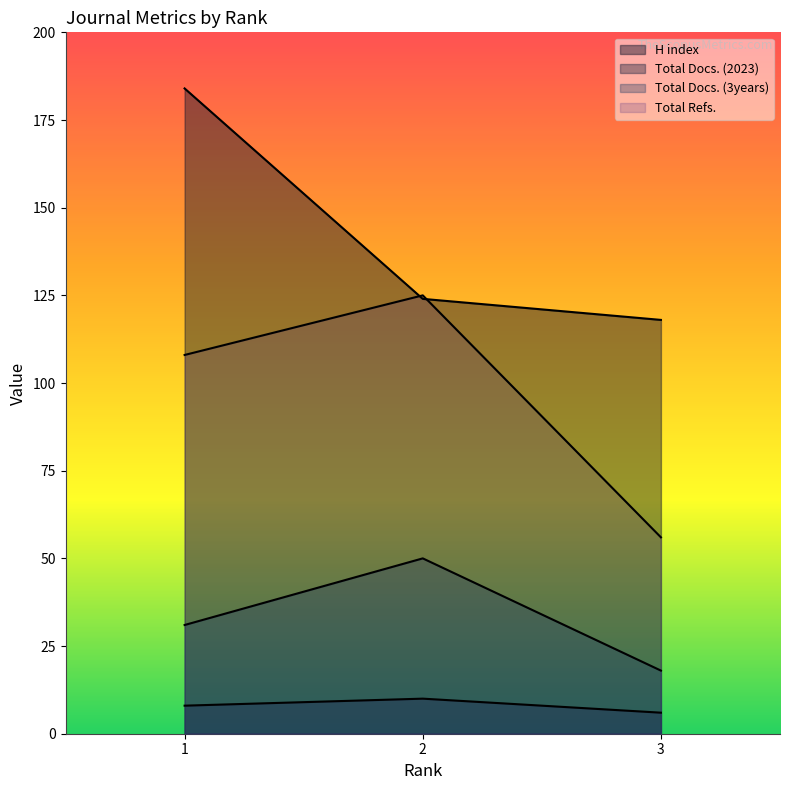

Does the chart display data point markers on the line(s)?

No